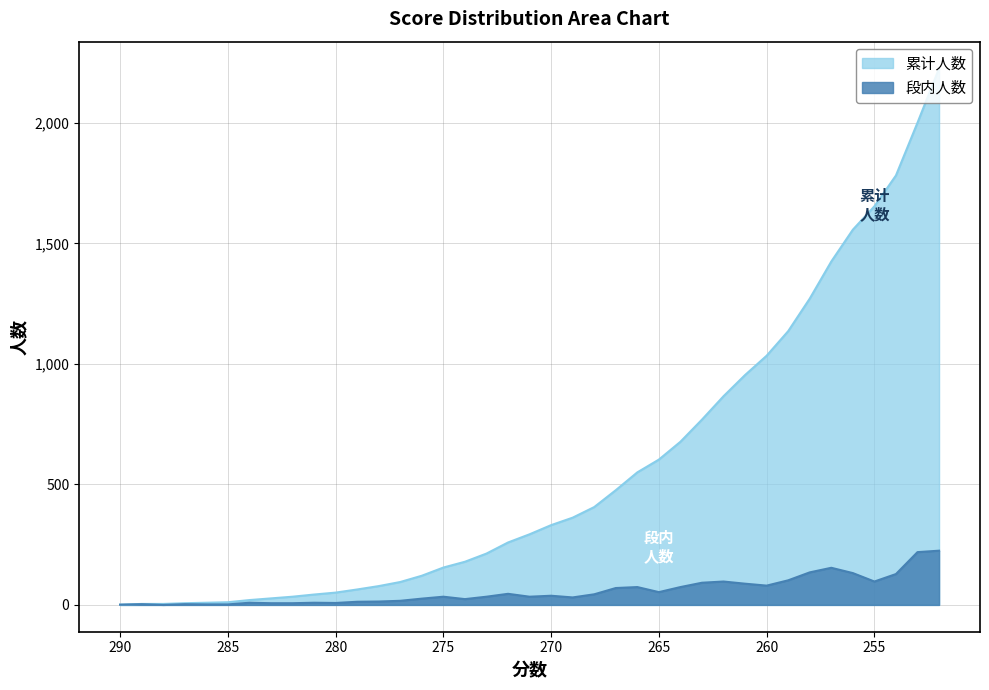

Is it true that 累计人数 equals 1136 at 259?

True